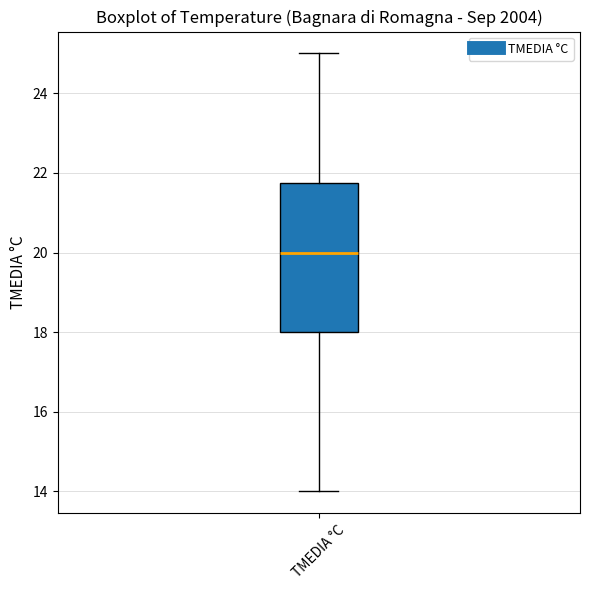

Read this box plot against the y-axis: the position of the median line, the range covered by the box, and the ends of both whiskers. The values are not printed on the chart, so give them approximately, as read against the axis.

median 20.0, box 18.0 to 21.8, whiskers 14.0 to 25.0